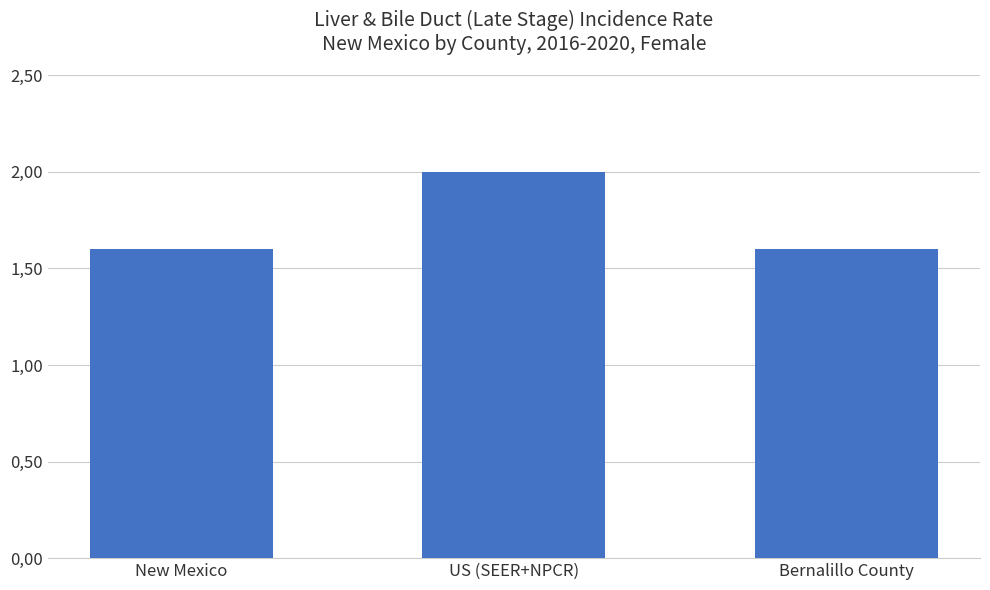

What is the greatest value displayed?

2.0